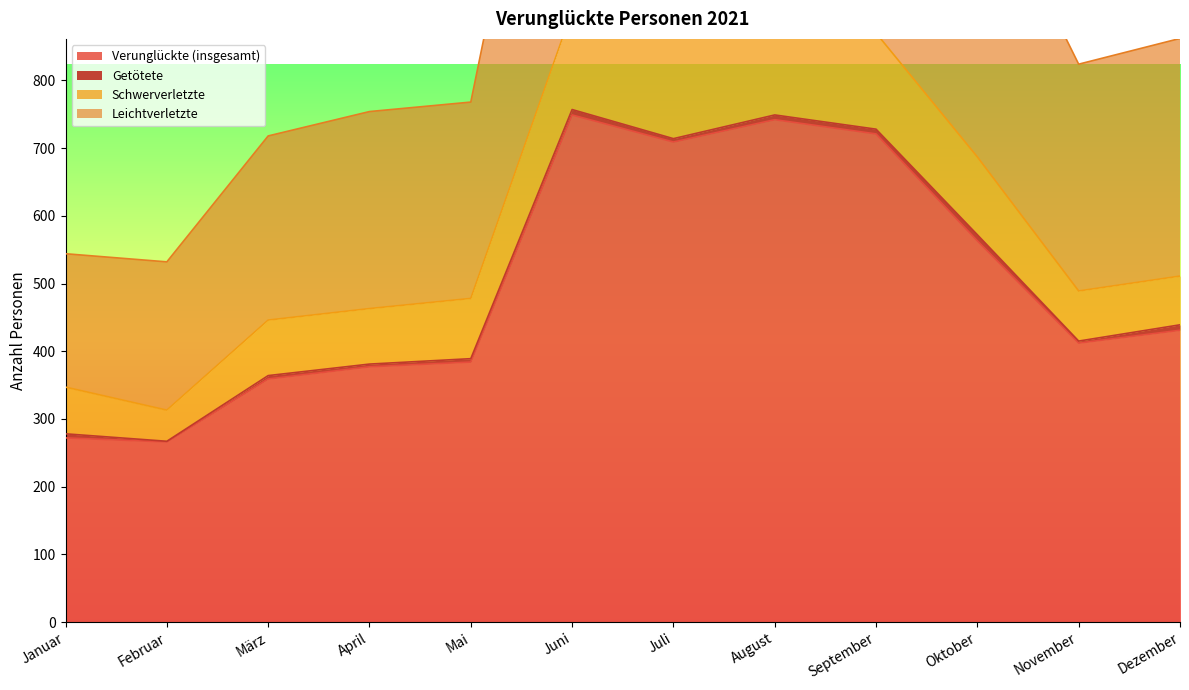

The value of Leichtverletzte at März is 423. True or false?

False